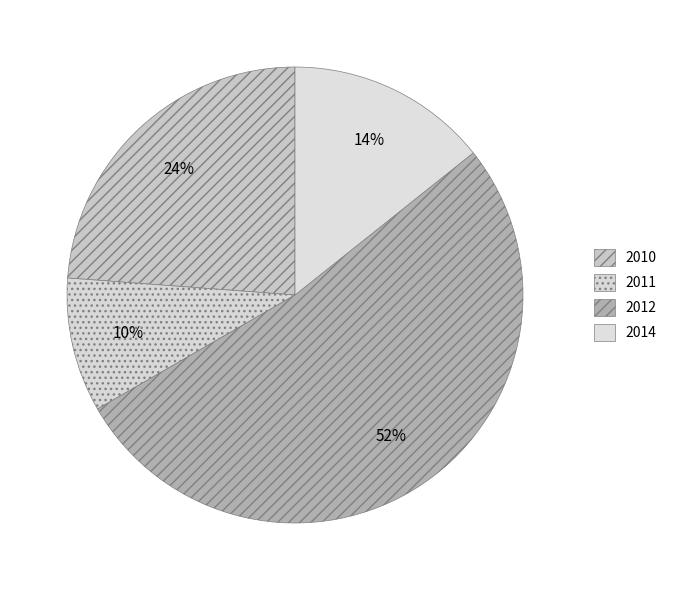

How many slices are in this pie chart?

4